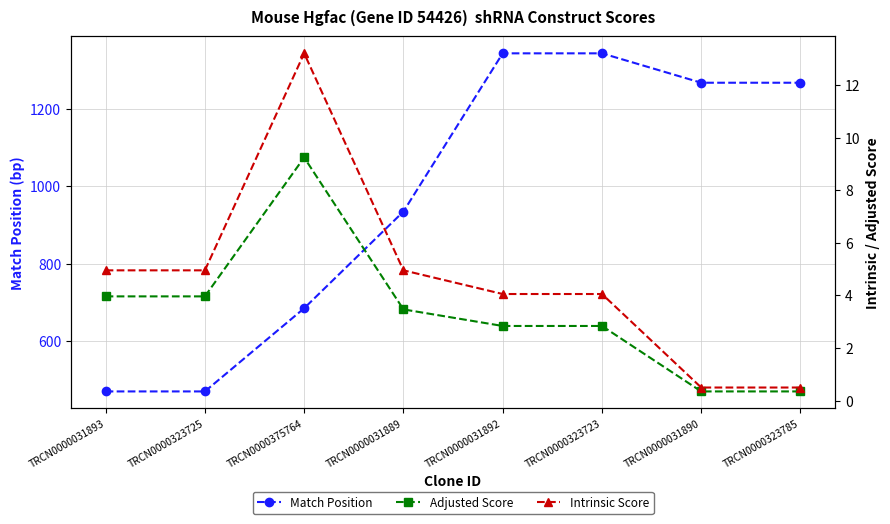

What is the smallest value displayed?

0.3